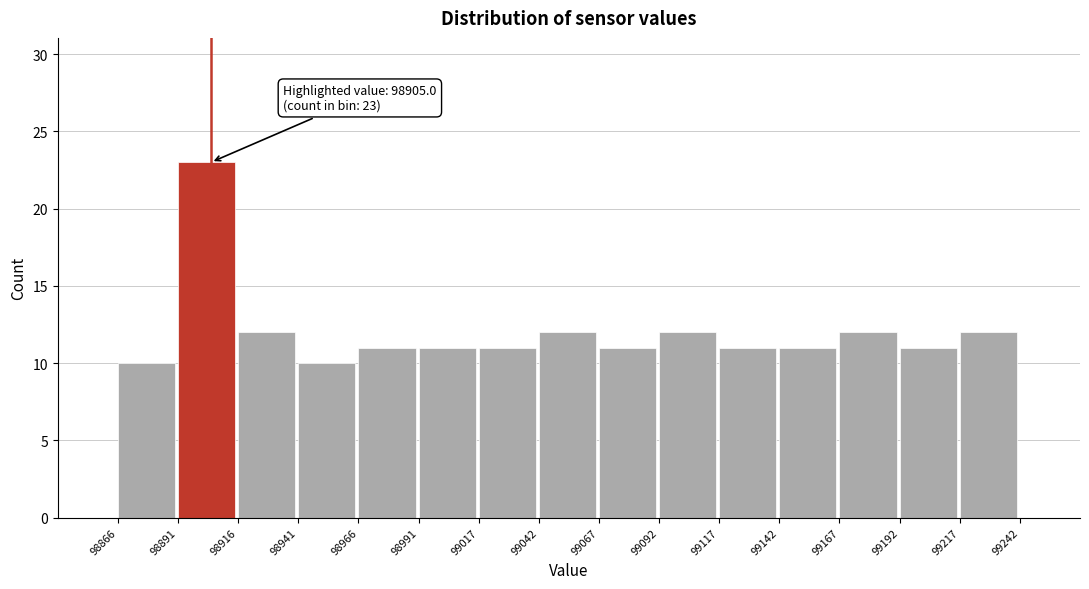

Which range on the x-axis has the tallest bar?

98891 to 98916